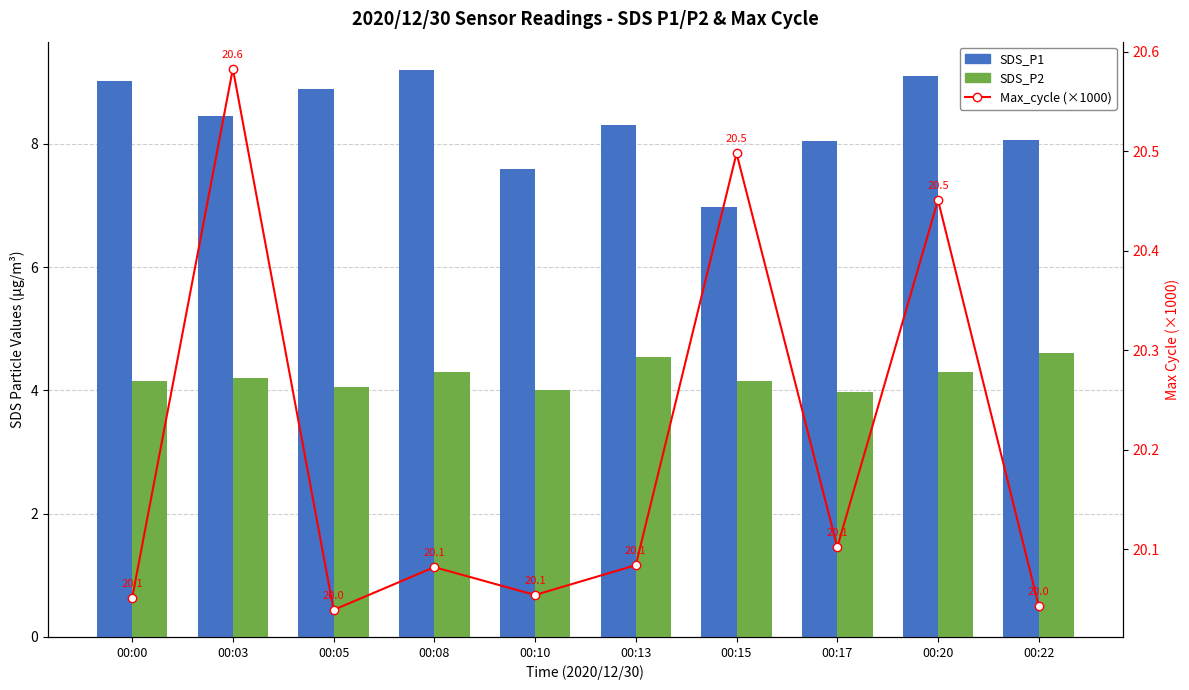

Is the value of Max_cycle (×1000) at 00:20 greater than the value of SDS_P1 at 00:17?

Yes